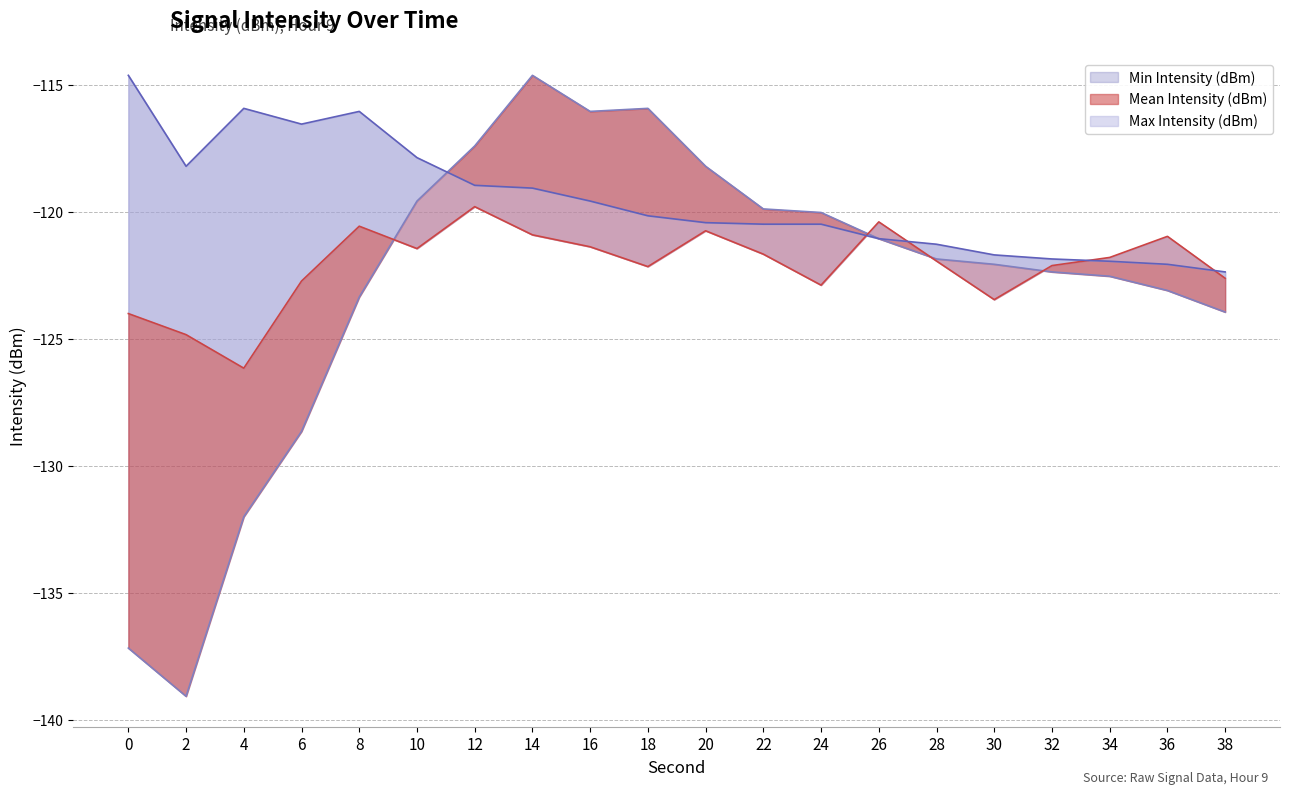

At which label does Min Intensity (dBm) reach its peak?

14